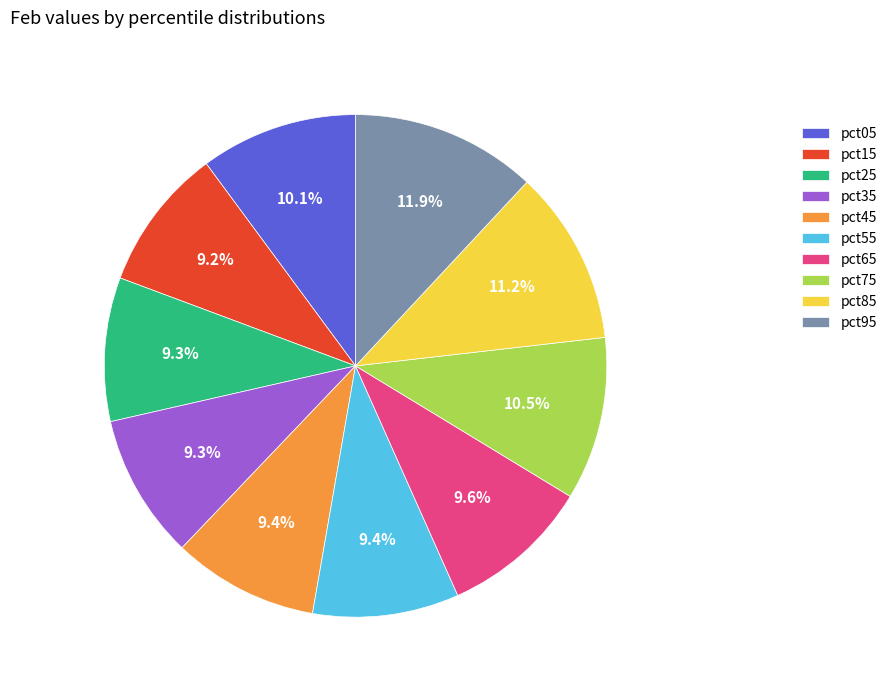

Count the number of slices in the pie.

10